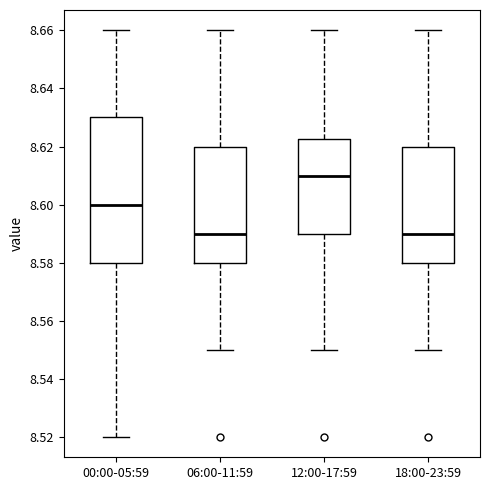

Where does the upper whisker of the box for 12:00-17:59 end on the y-axis? The values are not printed on the chart, so give them approximately, as read against the axis.

8.660